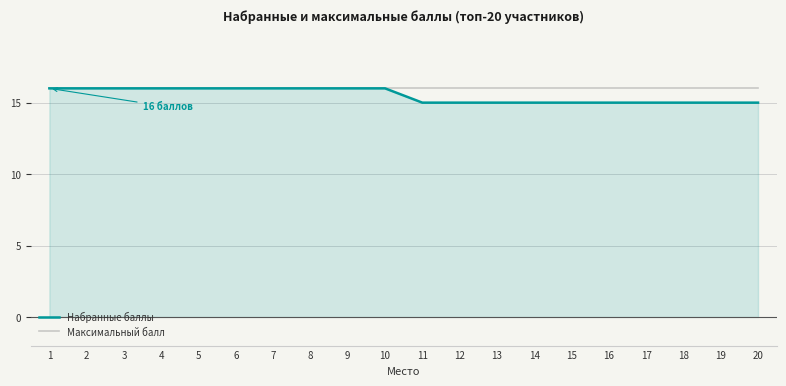

Which series has the largest range (max minus min)?

Набранные баллы